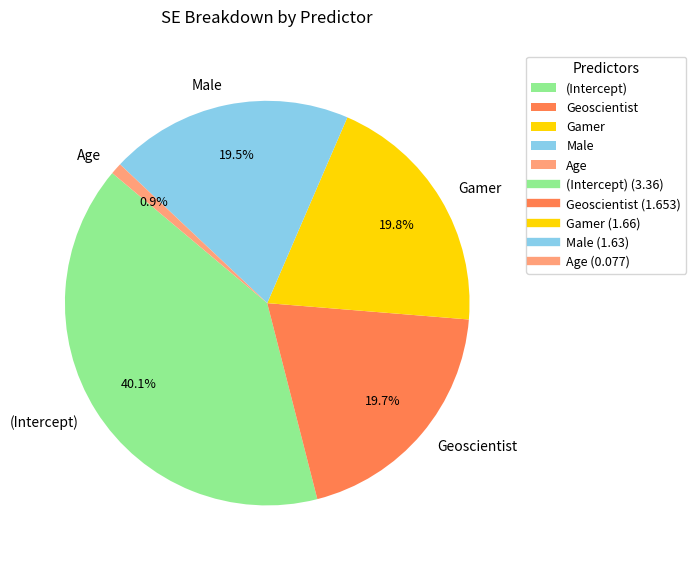

Is there a majority slice in this chart?

No